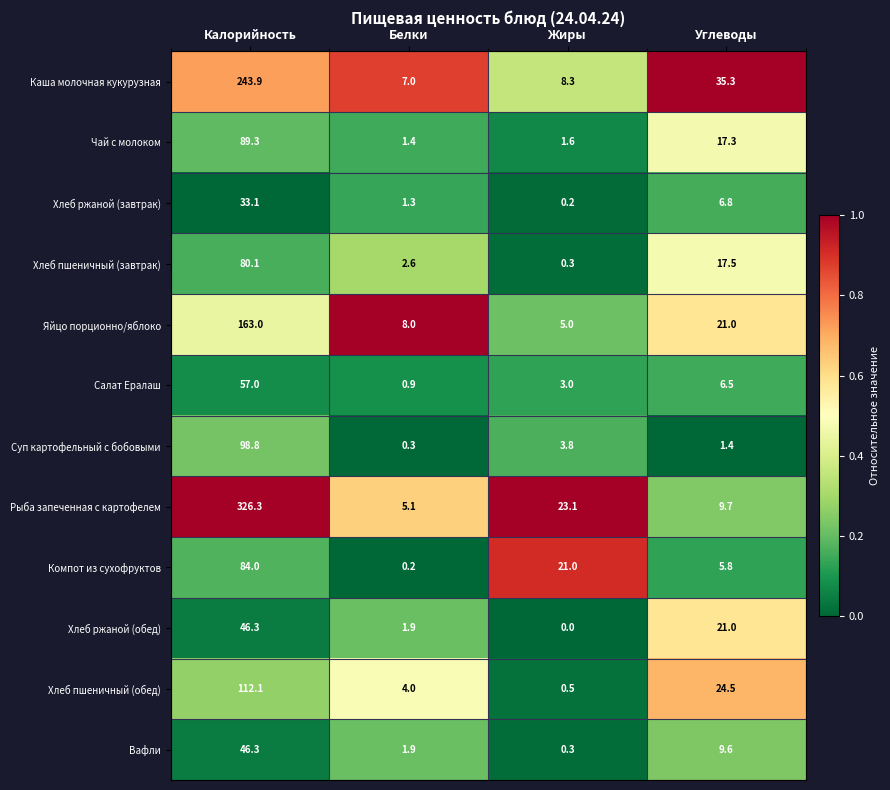

Which series has the widest spread of values?

Рыба запеченная с картофелем